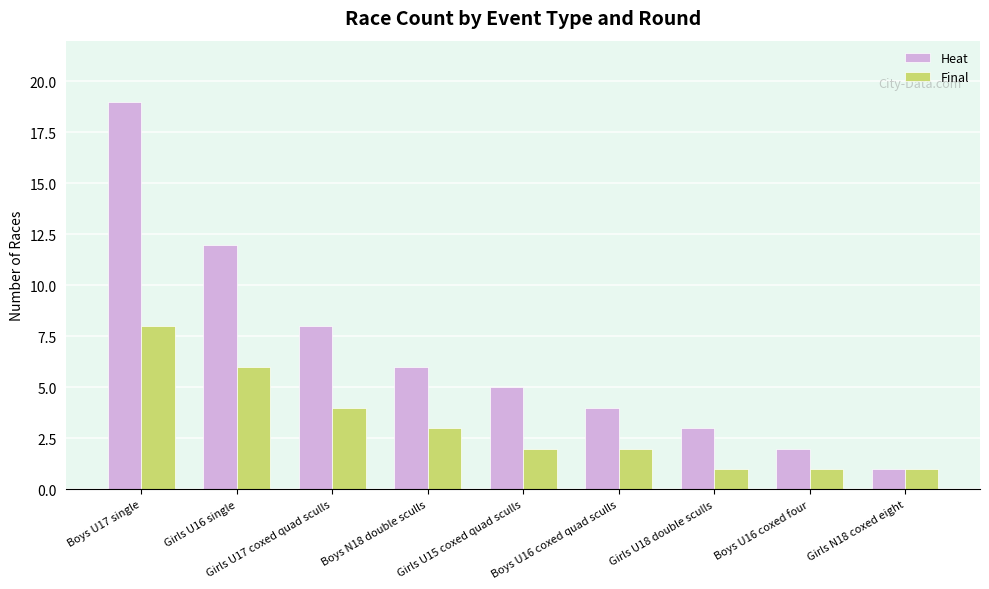

What is the minimum value for Final?

1